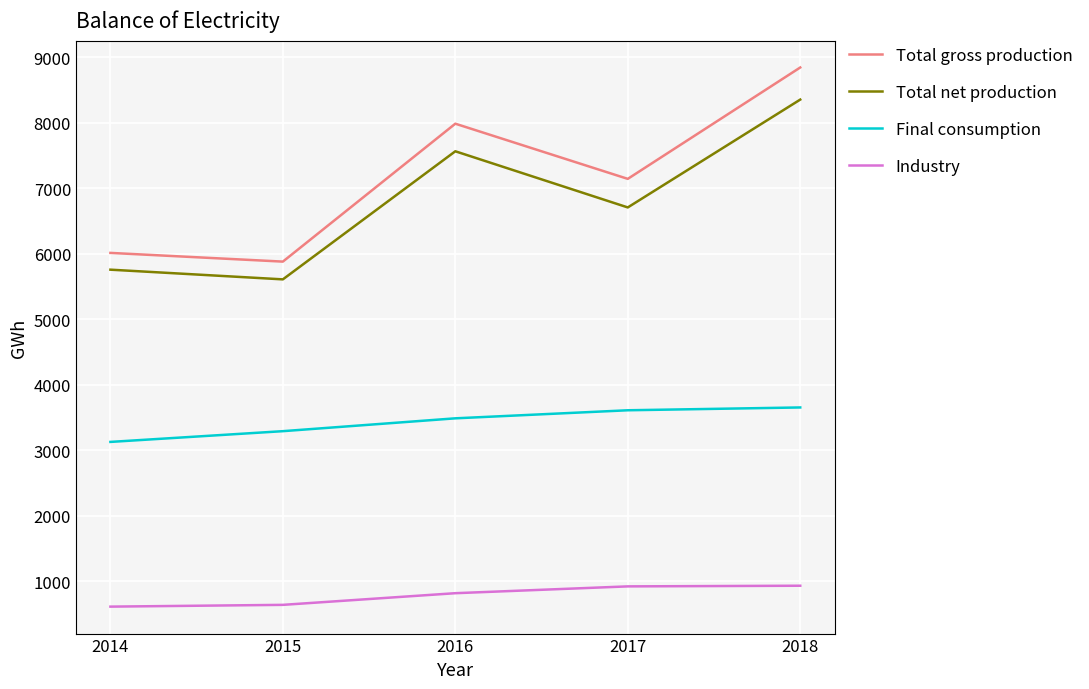

What value does the Final consumption series have at 2016, to the nearest 50?

3500